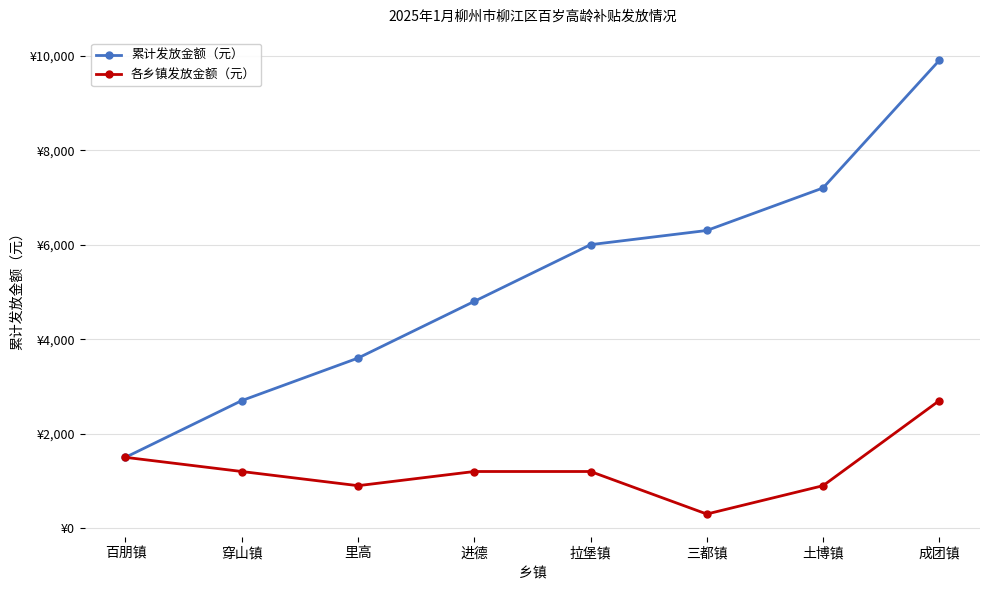

At which label does 各乡镇发放金额（元） first exceed 1200?

百朋镇